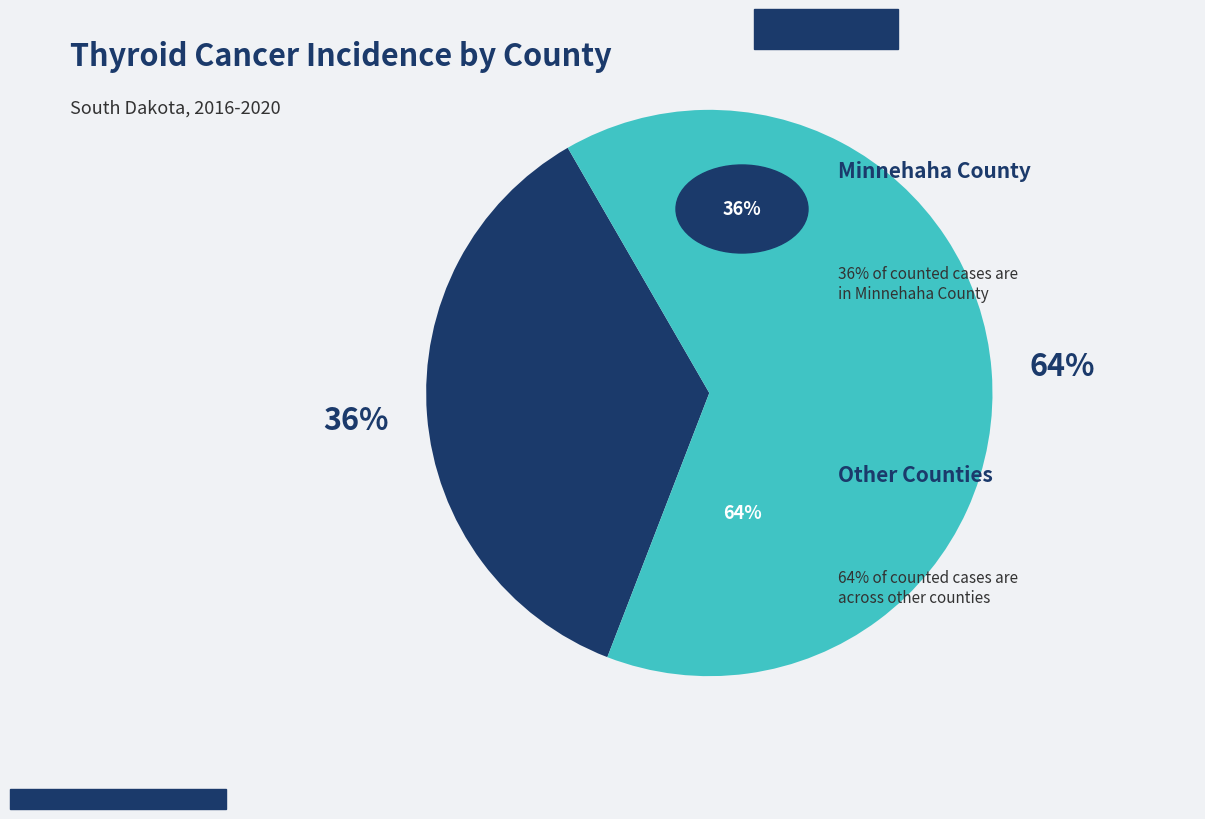

Does any single category account for the majority?

Yes